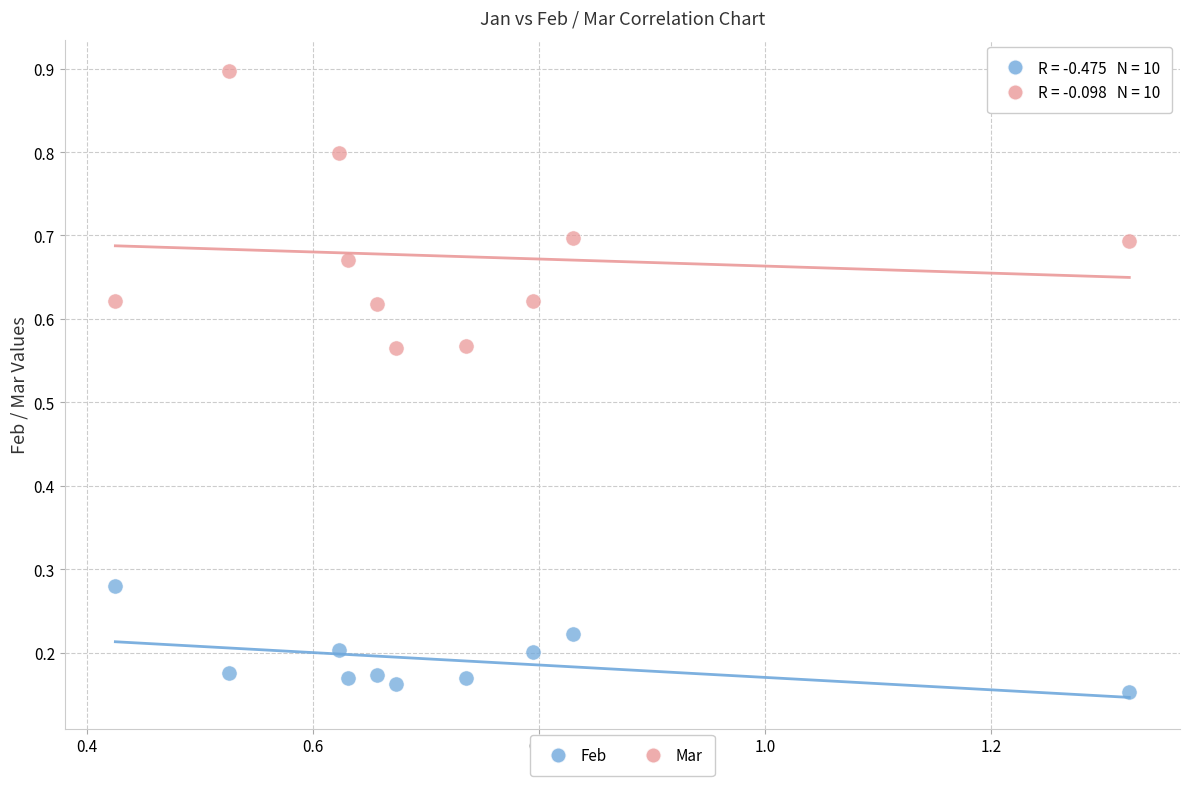

Which series has the largest Y range (max minus min)?

Mar